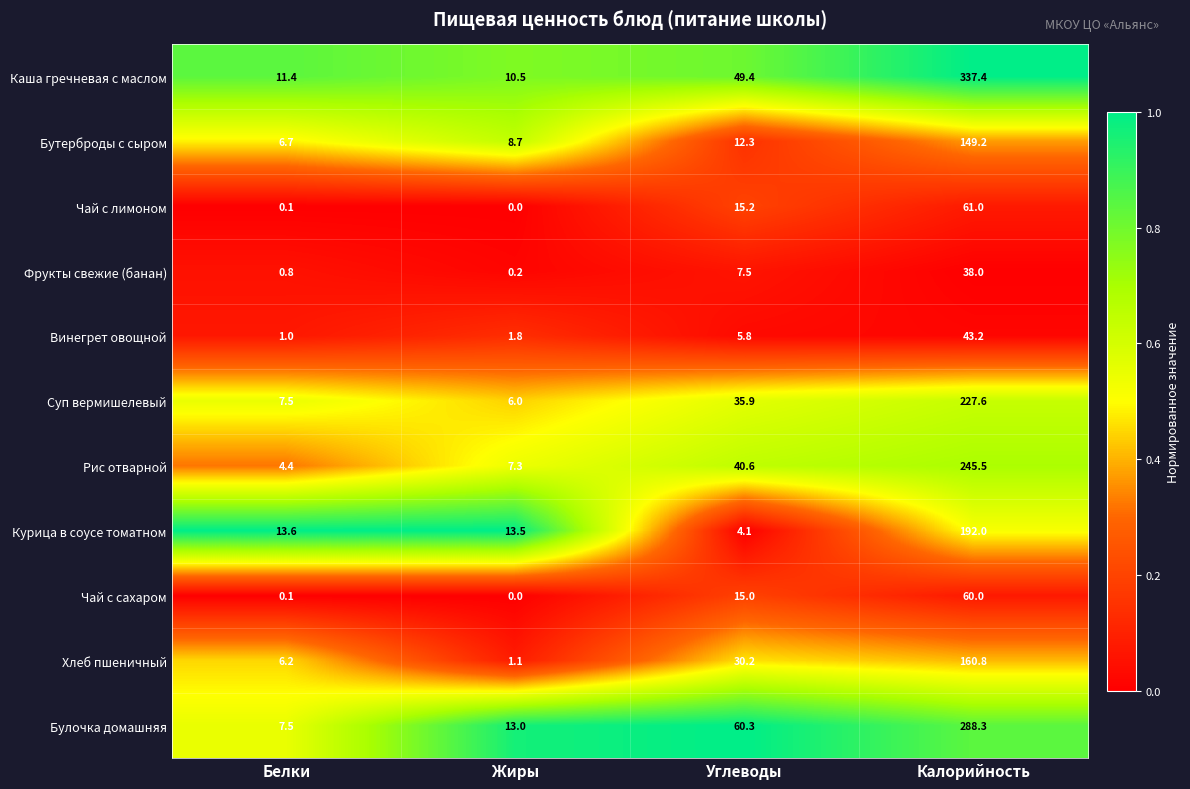

How many positive values does the Чай с сахаром series have?

3